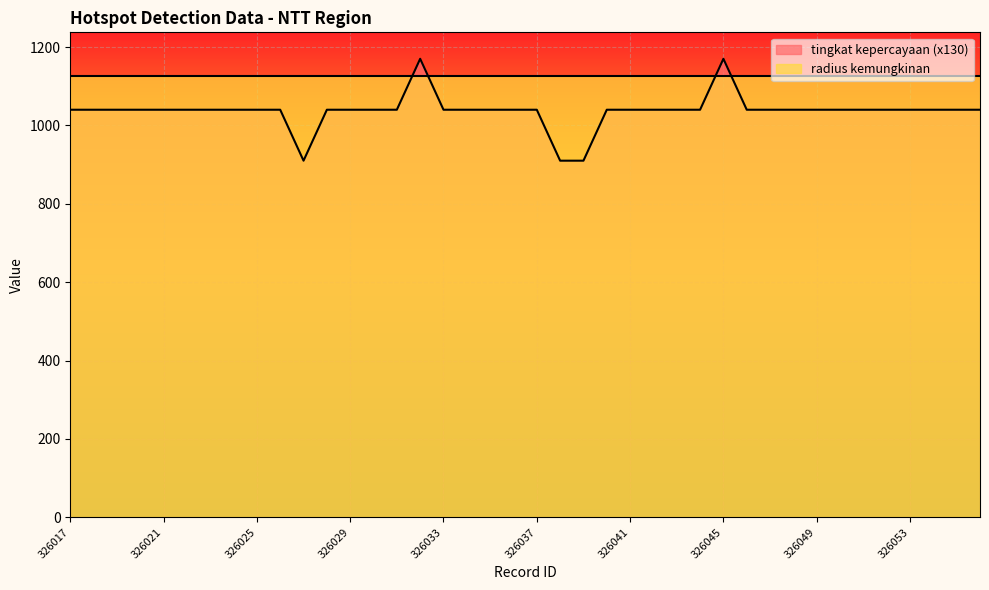

Reading left to right, transcribe all the data shown in this chart.

326017=1040	326018=1040	326019=1040	326020=1040	326021=1040	326022=1040	326023=1040	326024=1040	326025=1040	326026=1040	326027=910	326028=1040	326029=1040	326030=1040	326031=1040	326032=1170	326033=1040	326034=1040	326035=1040	326036=1040	326037=1040	326038=910	326039=910	326040=1040	326041=1040	326042=1040	326043=1040	326044=1040	326045=1170	326046=1040	326047=1040	326048=1040	326049=1040	326050=1040	326051=1040	326052=1040	326053=1040	326054=1040	326055=1040	326056=1040